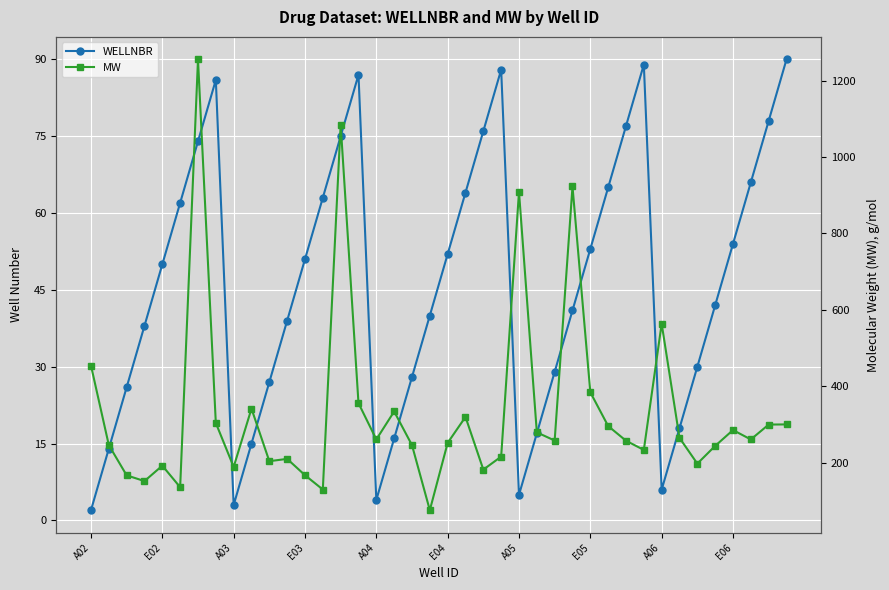

List the series in order of their peak value, highest first.

MW, WELLNBR